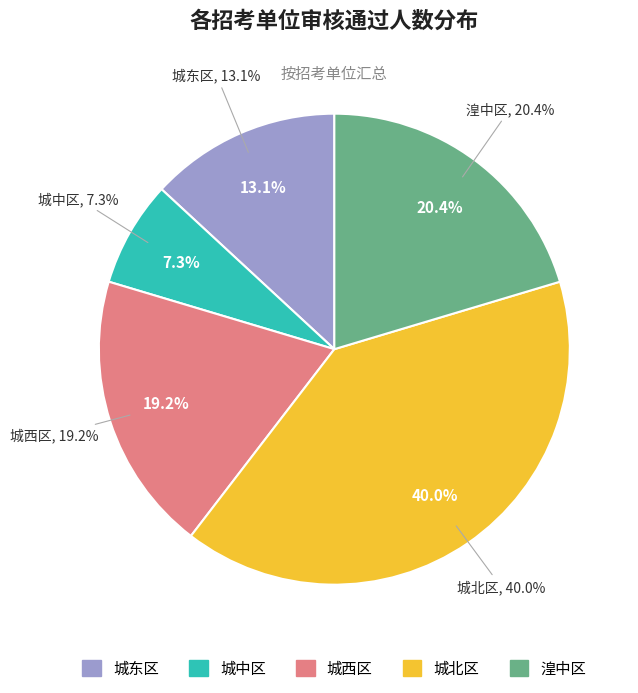

Is 城中区总寨镇人民政府 the majority of the pie?

No